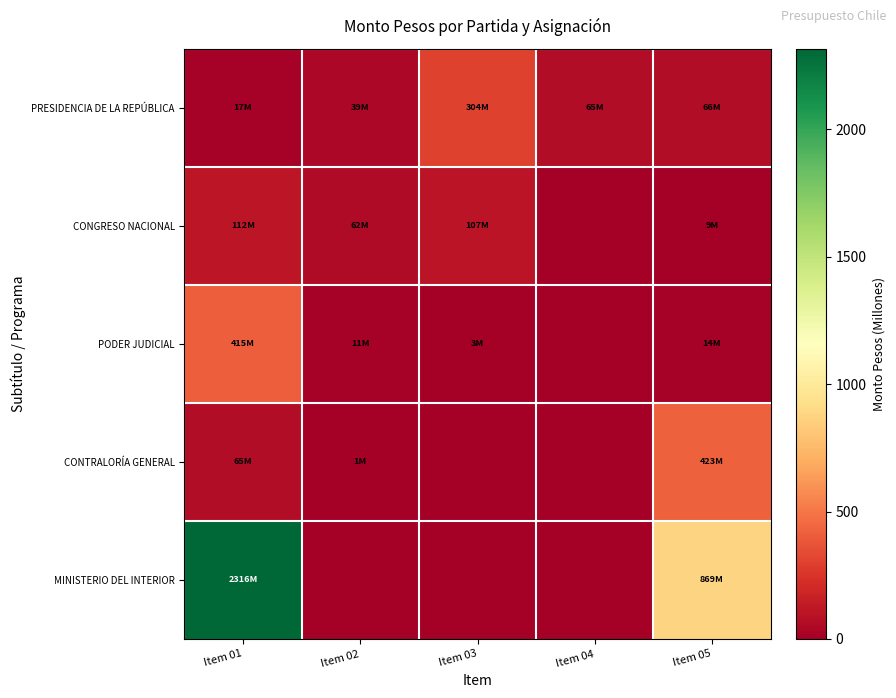

Reading right to left, list all the values displayed in this chart.

PRESIDENCIA DE LA REPÚBLICA: Item 05=65.9	Item 04=65.2	Item 03=304.4	Item 02=38.6	Item 01=16.8
CONGRESO NACIONAL: Item 05=8.9	Item 04=0.0	Item 03=107.5	Item 02=61.7	Item 01=112.1
PODER JUDICIAL: Item 05=13.7	Item 04=0.0	Item 03=3.3	Item 02=11.0	Item 01=415.2
CONTRALORÍA GENERAL: Item 05=422.6	Item 04=0.0	Item 03=0.0	Item 02=0.9	Item 01=65.2
MINISTERIO DEL INTERIOR: Item 05=869.2	Item 04=0.0	Item 03=0.0	Item 02=0.0	Item 01=2316.3